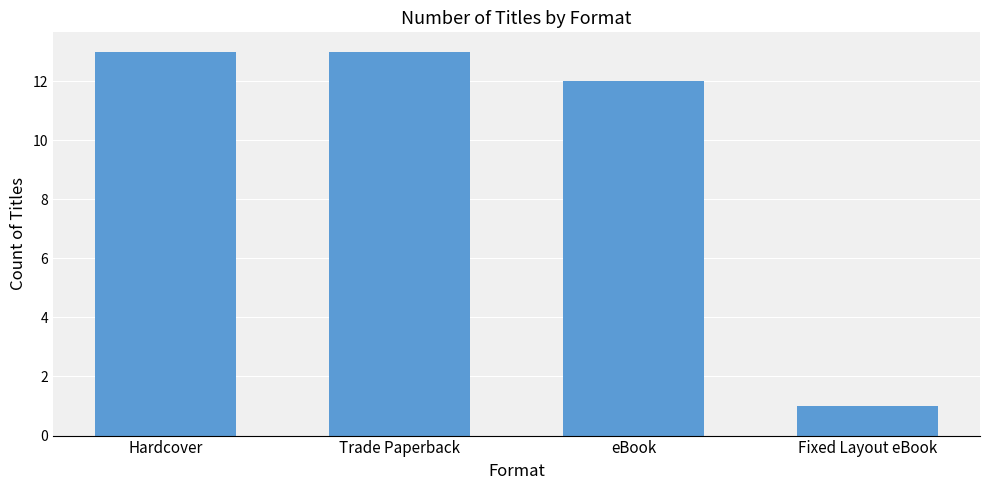

What is the difference between the second highest and minimum values?

12